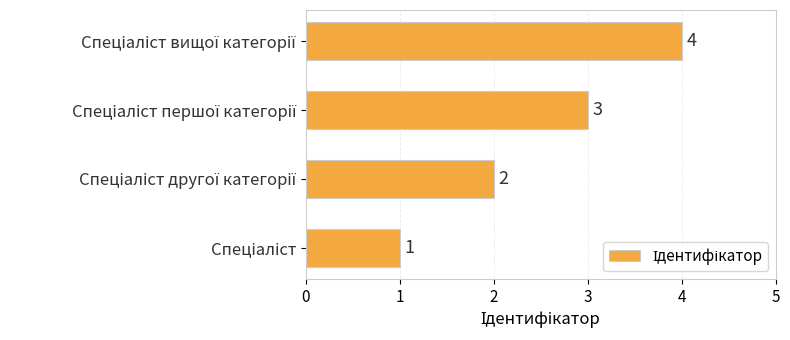

What is the sum of all values?

10